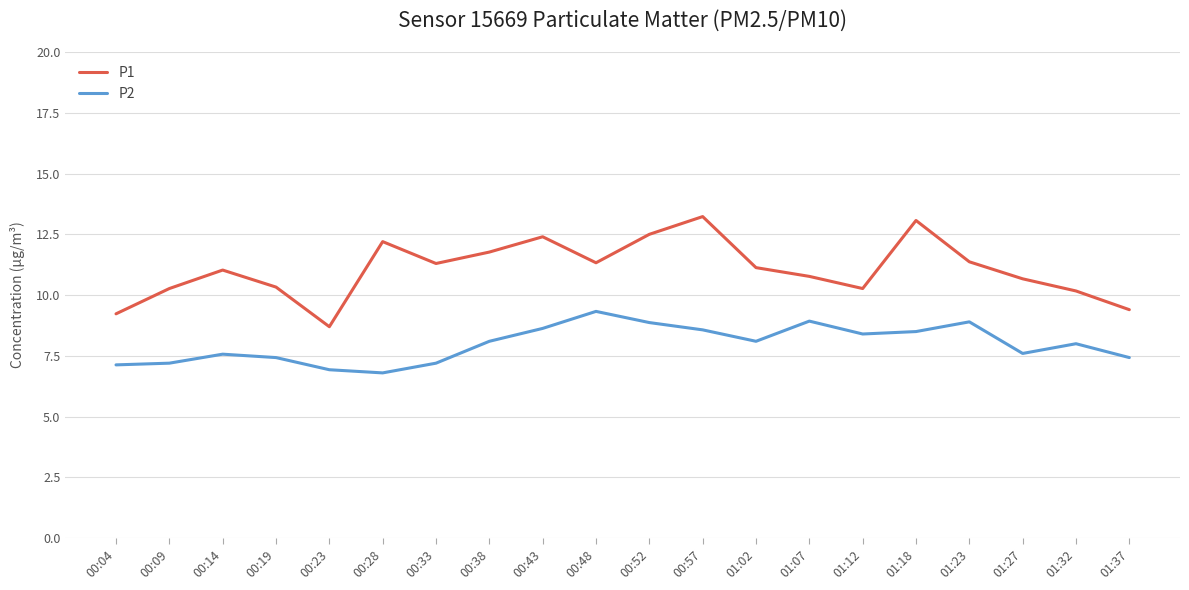

Rank the series by their average value, from highest to lowest.

P1, P2